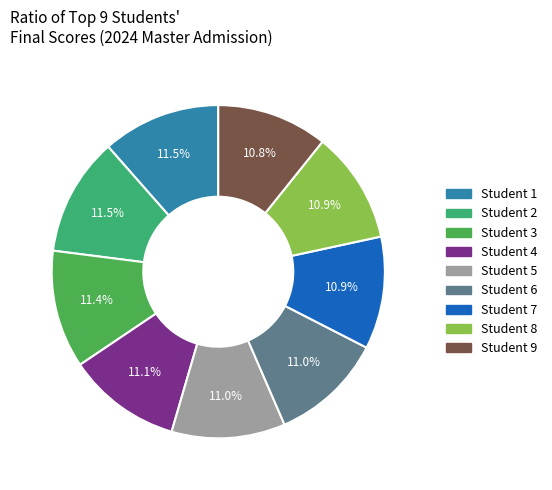

Count the number of slices in the pie.

9